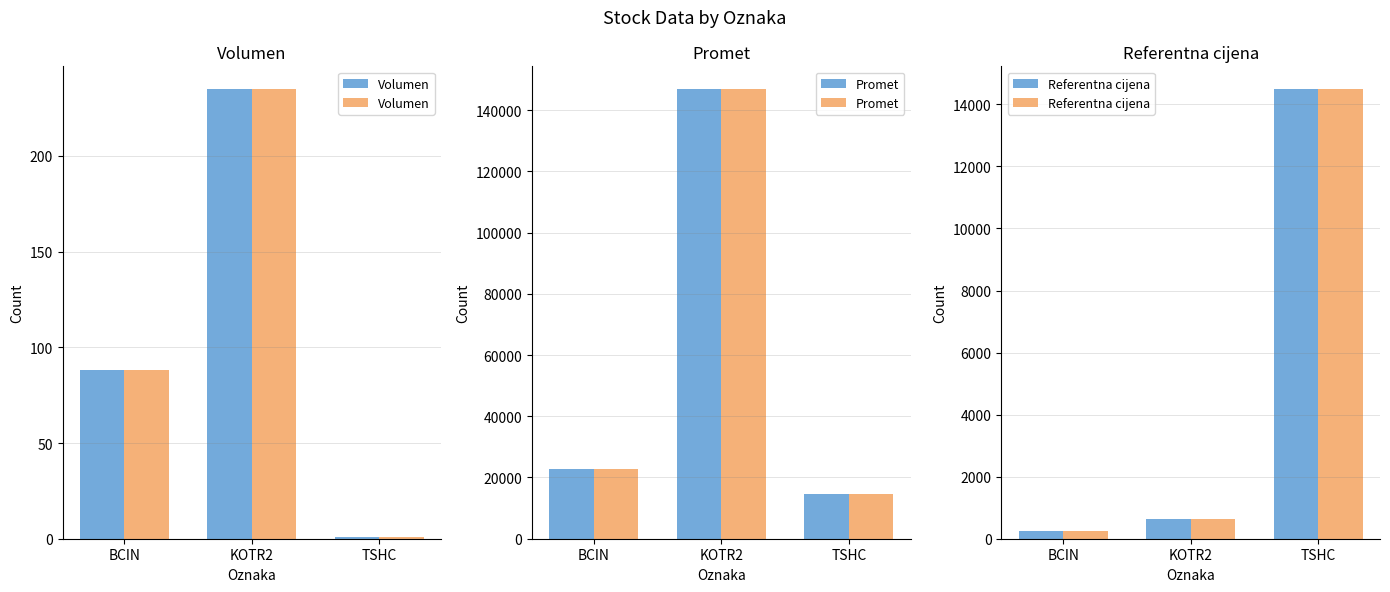

What is the label of the 3rd bar from the left?

TSHC